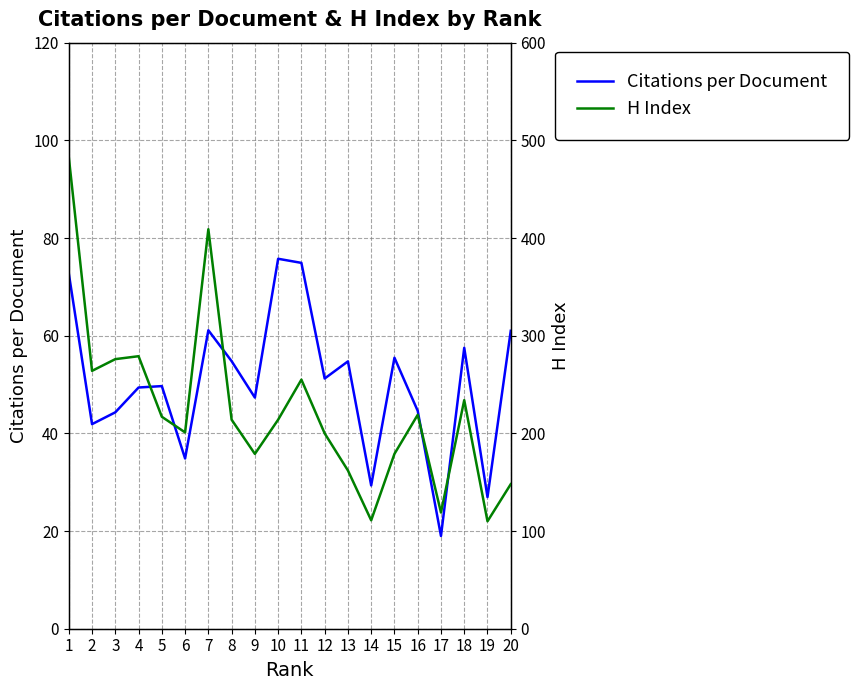

List the series in order of their overall mean, lowest first.

Citations per Document, H Index